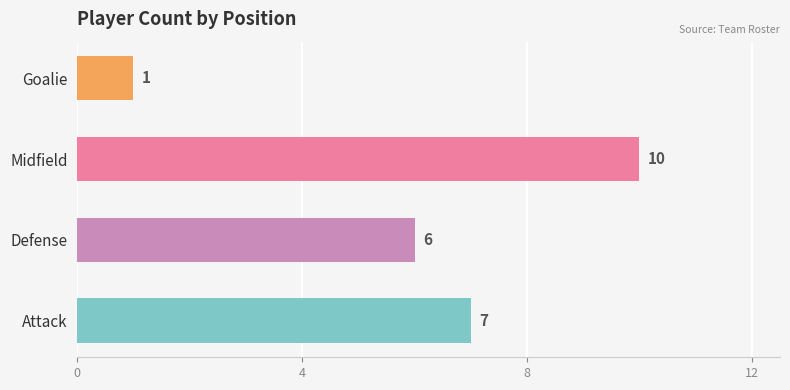

Count the values in the range 6 to 10.

3